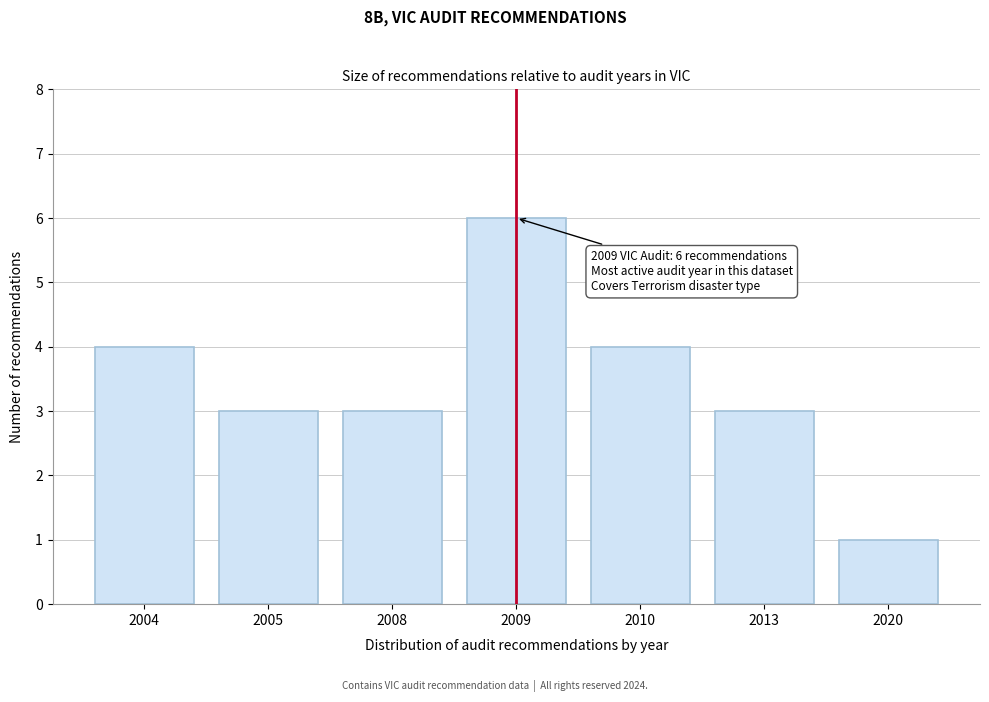

Reading right to left, transcribe all the data shown in this chart.

2020=1	2013=3	2010=4	2009=6	2008=3	2005=3	2004=4